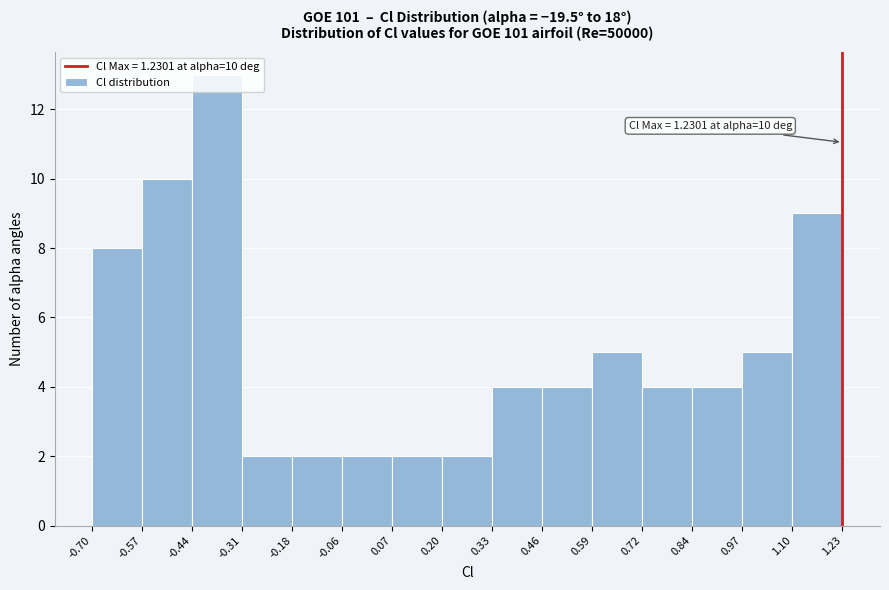

Over which range of the x-axis is the bar tallest?

-0.44 to -0.31